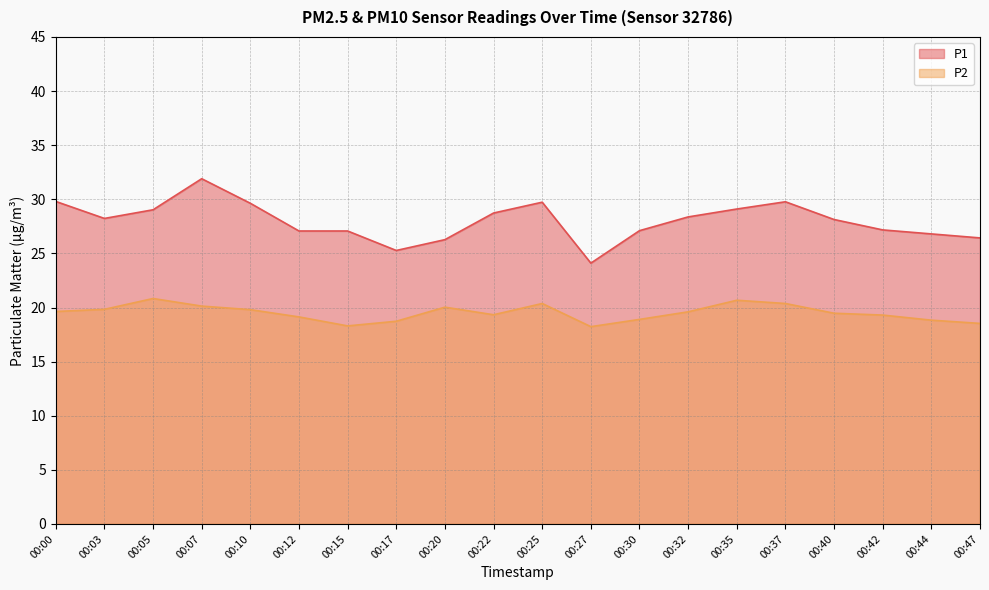

At how many categories does at least one series exceed 26?

18